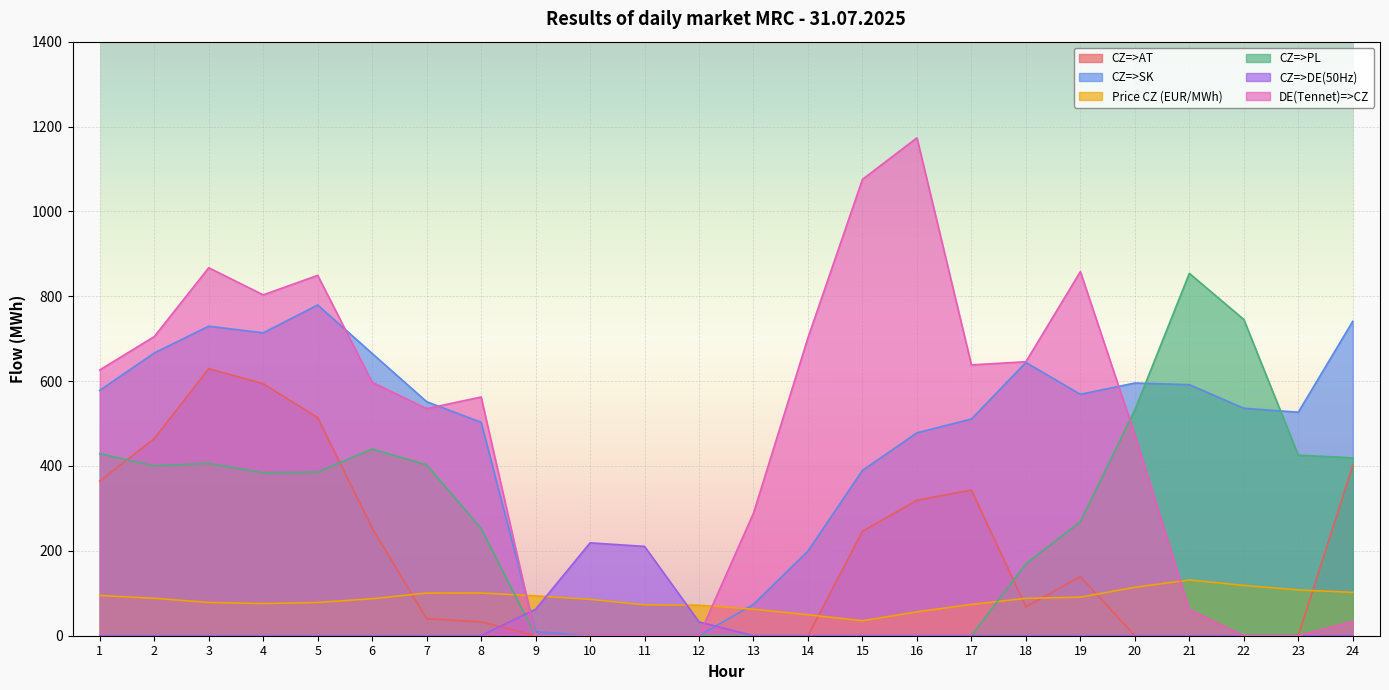

Is it true that CZ=>PL equals 406.1 at 3?

True